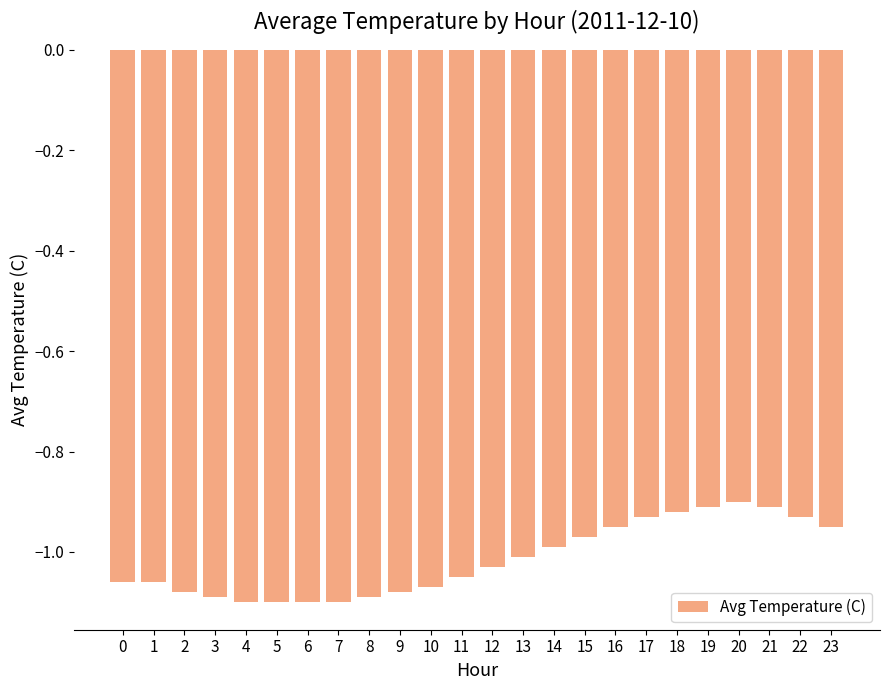

How many series are shown in this chart?

1